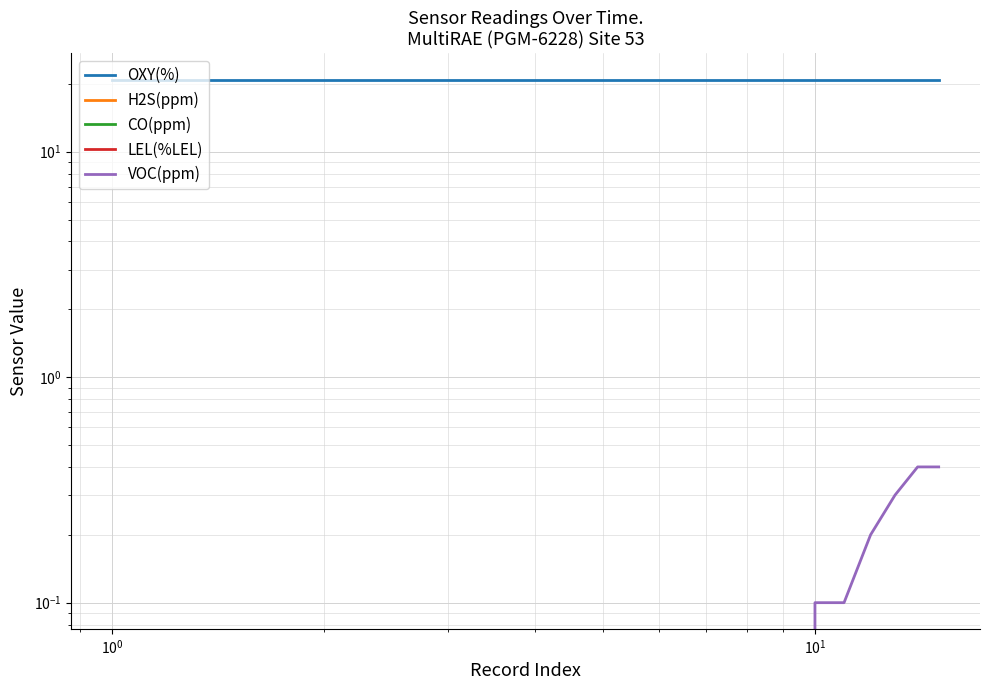

True or false: CO(ppm) and VOC(ppm) intersect in this chart.

False